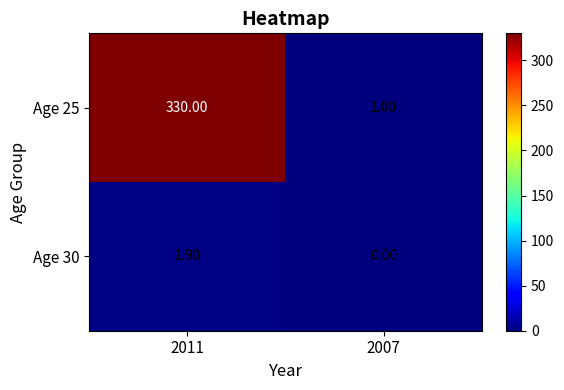

How many data points does each series have?

2